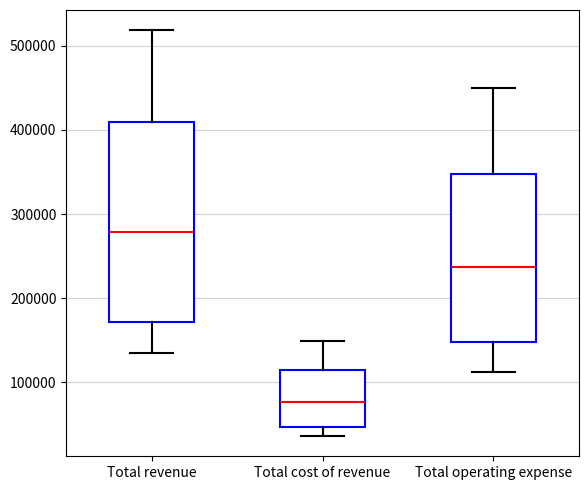

Which box's median line is the highest?

Total revenue